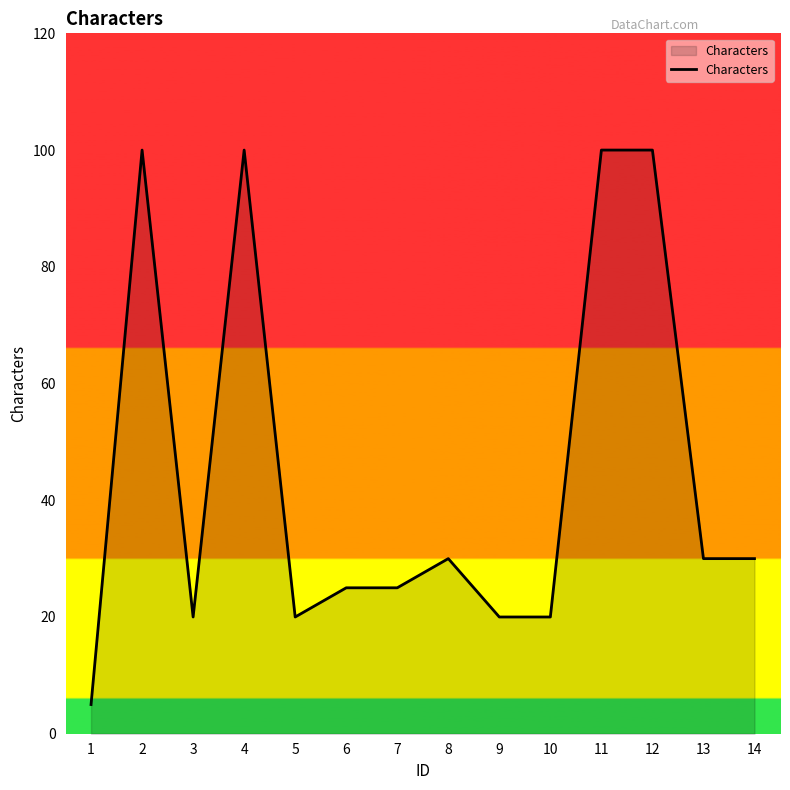

True or false: the data shows 53 at 11.

False